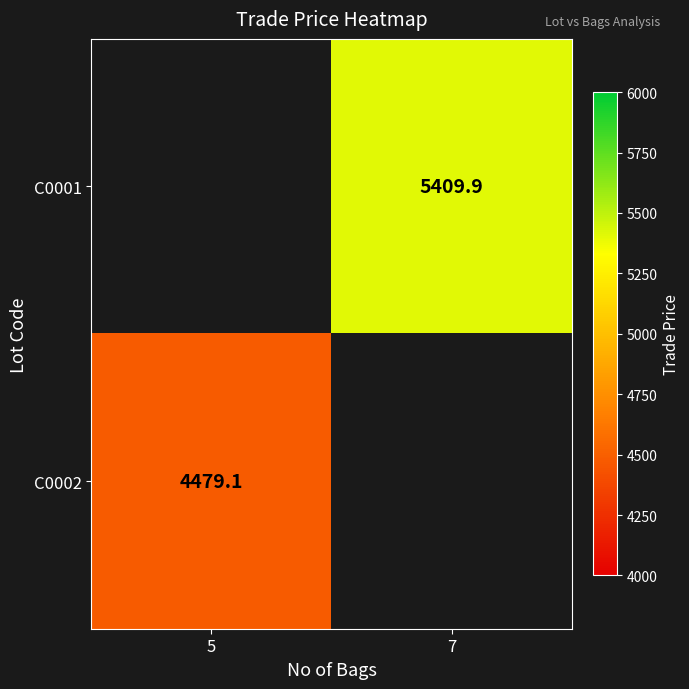

The C0001 series shows 5409.9 at 7. True or false?

True